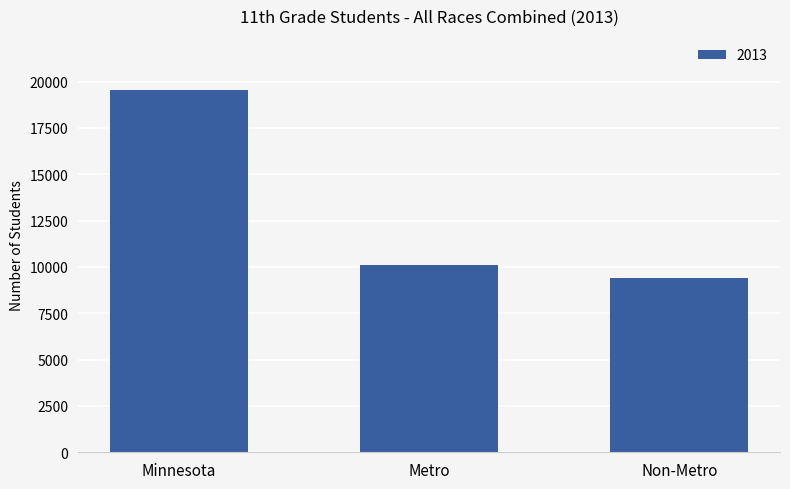

How many data points does each series have?

3